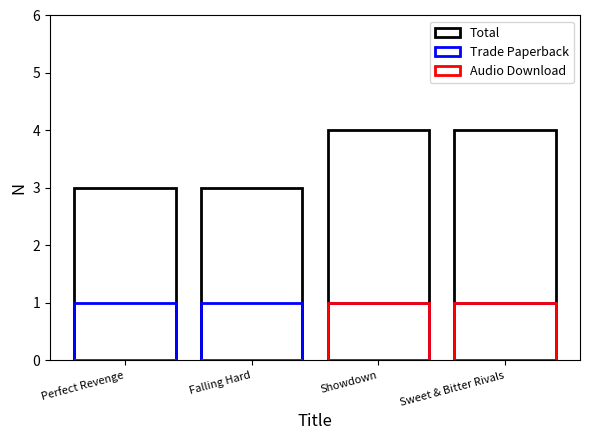

What is the sum of the Audio Download values at Sweet & Bitter Rivals and Falling Hard?

1